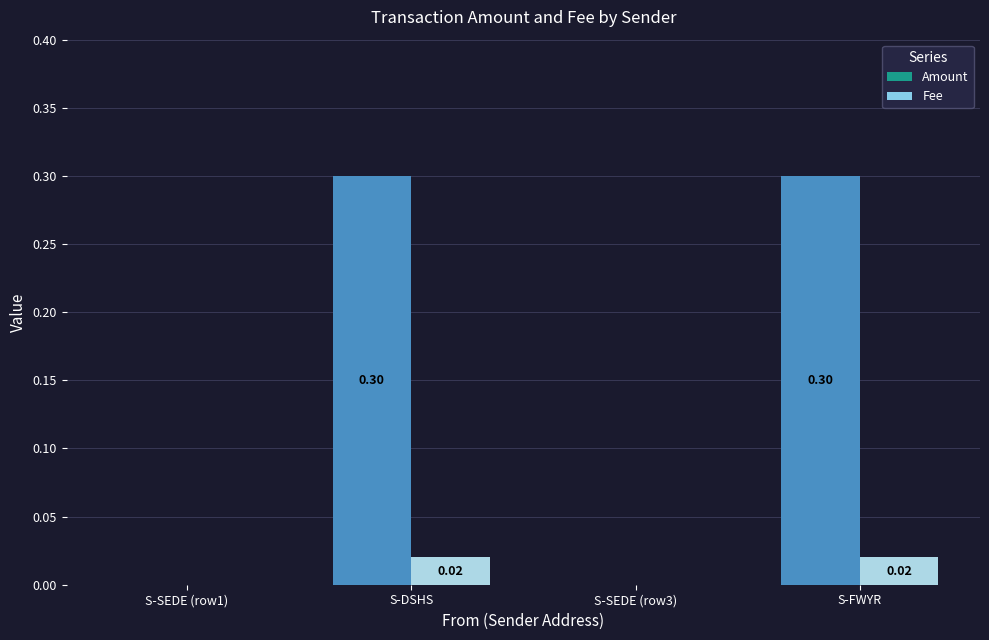

How many series are shown in this chart?

2